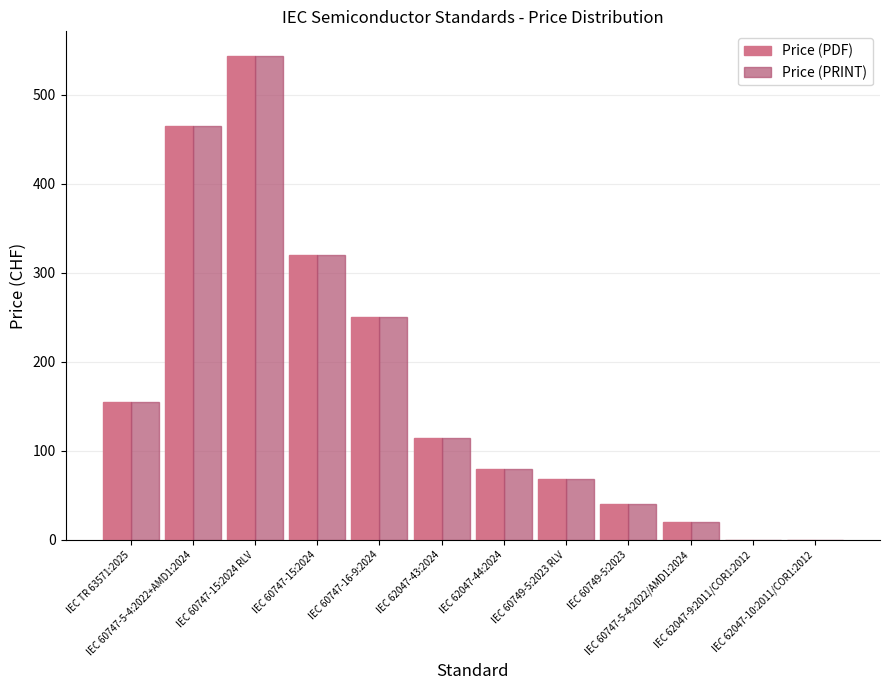

The Price (PRINT) series shows 40 at IEC 60749-5:2023. True or false?

True